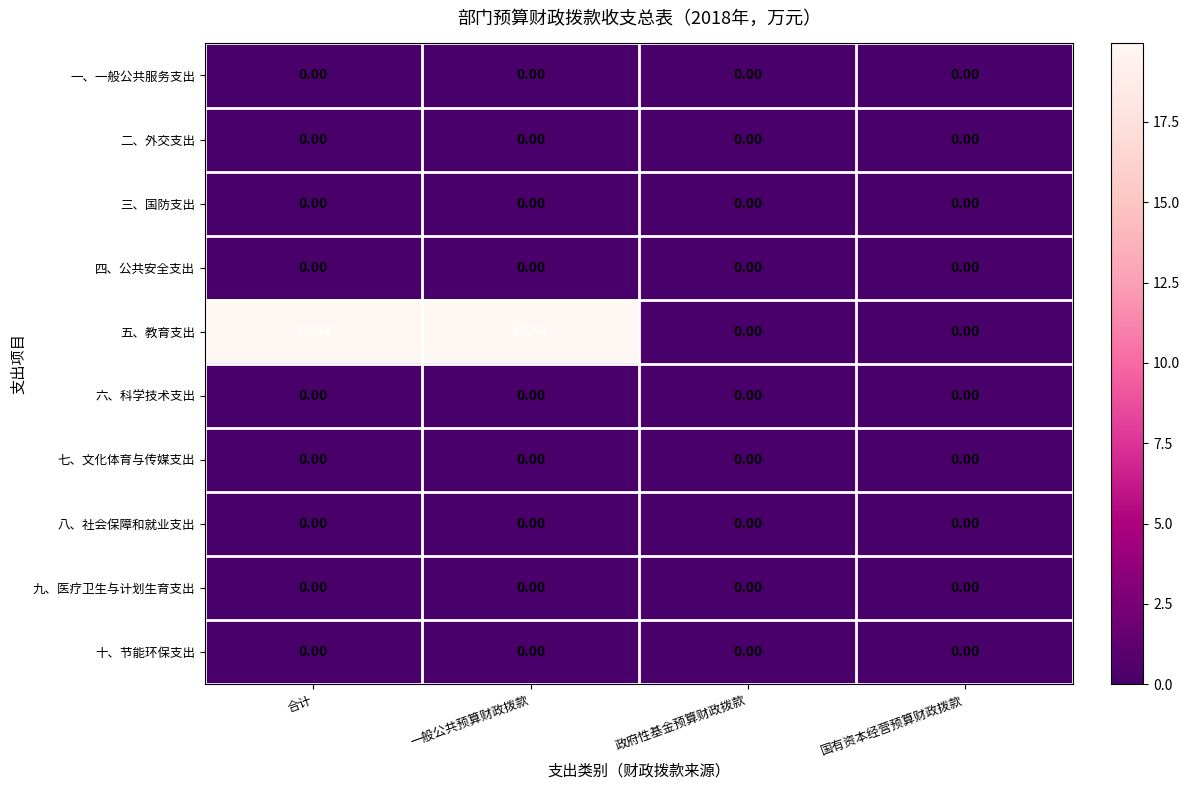

Between 合计 and 政府性基金预算财政拨款, which series saw the biggest shift?

五、教育支出